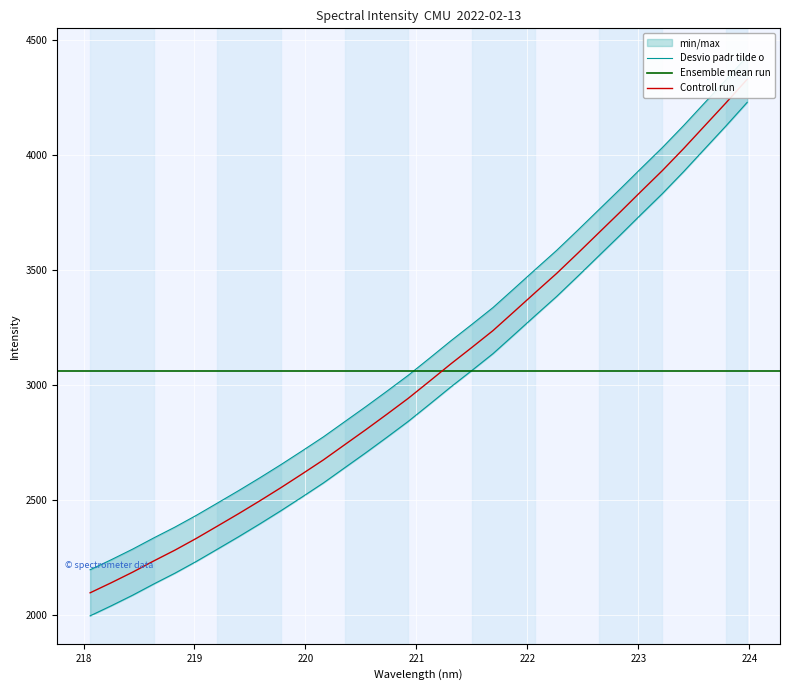

Rank the categories by value from highest to lowest.

223.9802, 223.7895, 223.5987, 223.408, 223.2172, 223.0264, 222.8355, 222.6447, 222.4538, 222.263, 222.0721, 221.8812, 221.6902, 221.4993, 221.3083, 221.1174, 220.9264, 220.7354, 220.5444, 220.3533, 220.1623, 219.9712, 219.7801, 219.589, 219.3979, 219.2067, 219.0156, 218.8244, 218.6332, 218.442, 218.2508, 218.0596